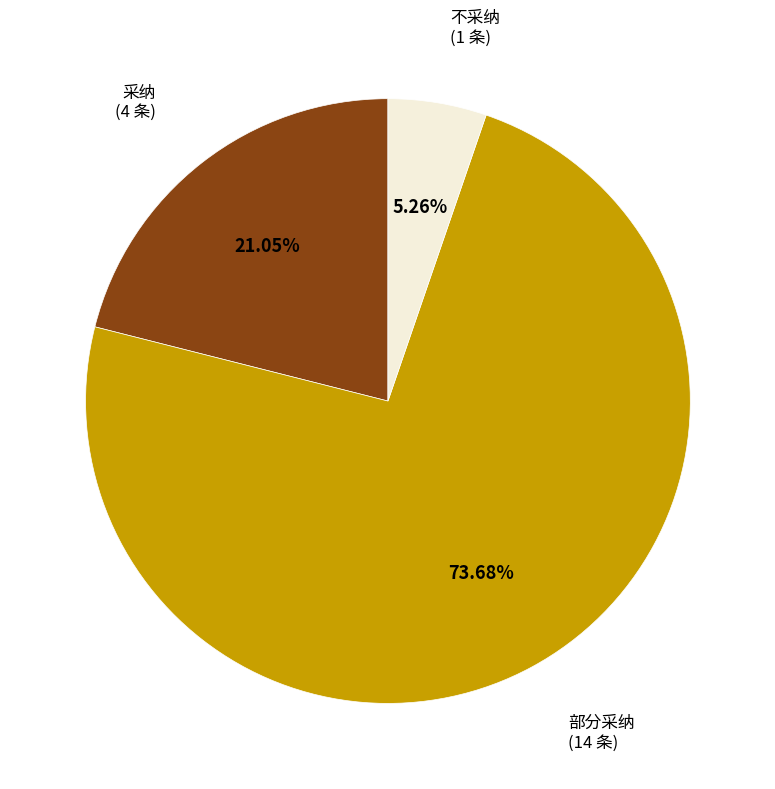

Does any single category account for the majority?

Yes